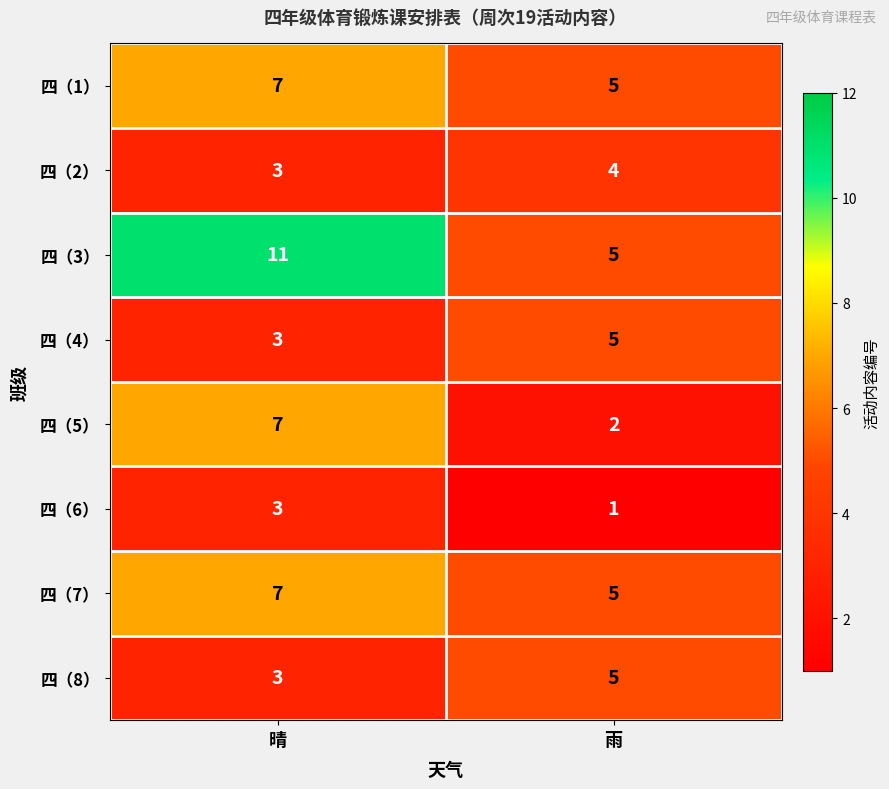

What is the average value of the 四（7） series?

6